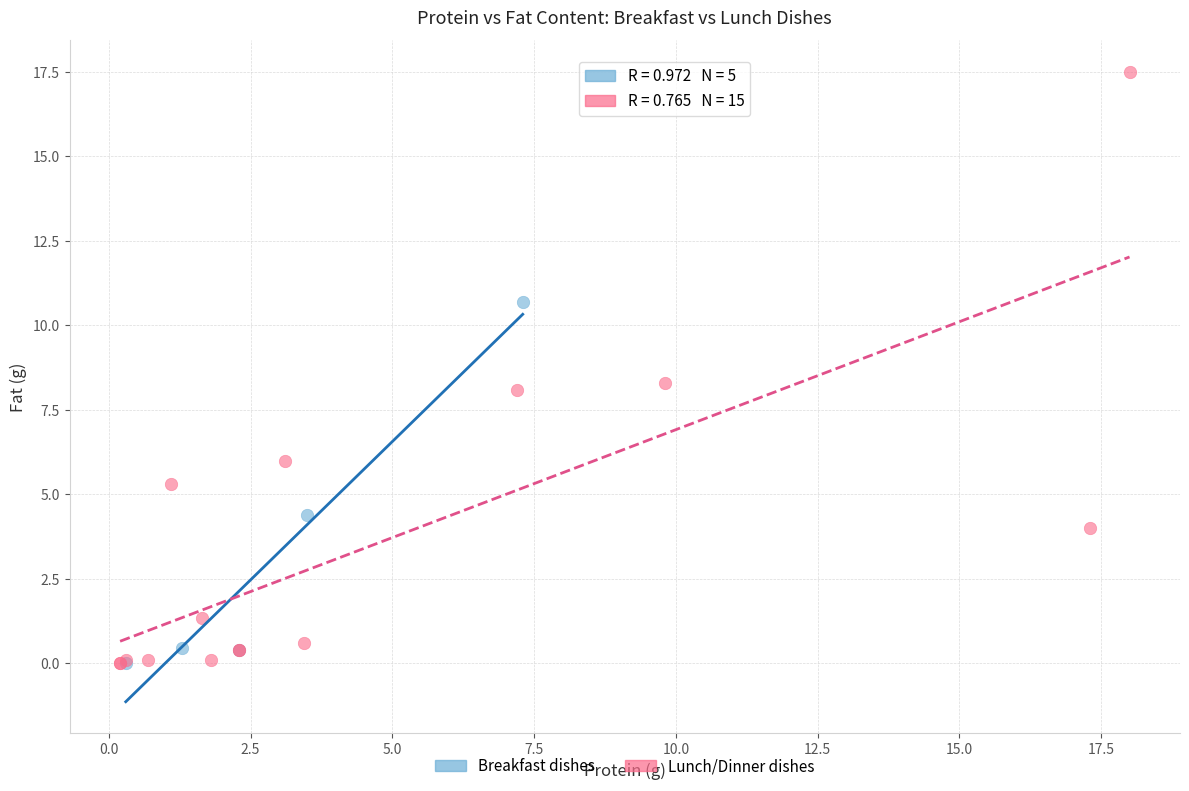

Which series contains the highest Y value?

Lunch/Dinner dishes